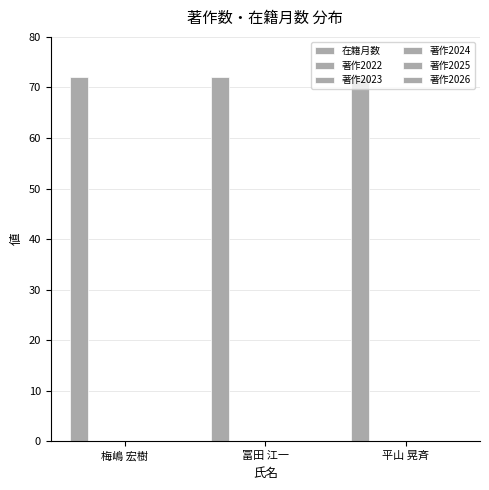

What are all the series names shown in the legend?

在籍月数, 著作2022, 著作2023, 著作2024, 著作2025, 著作2026